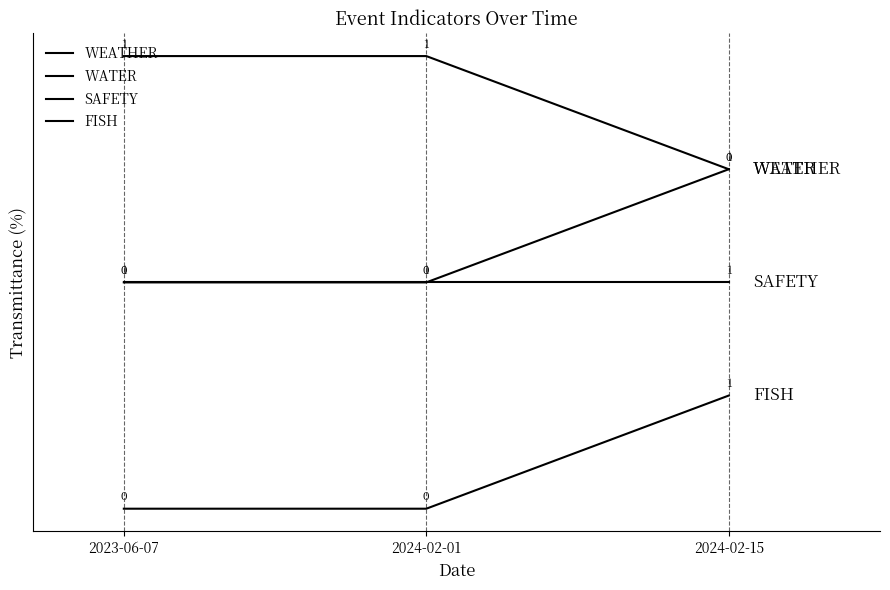

Does the chart have visible grid lines?

No